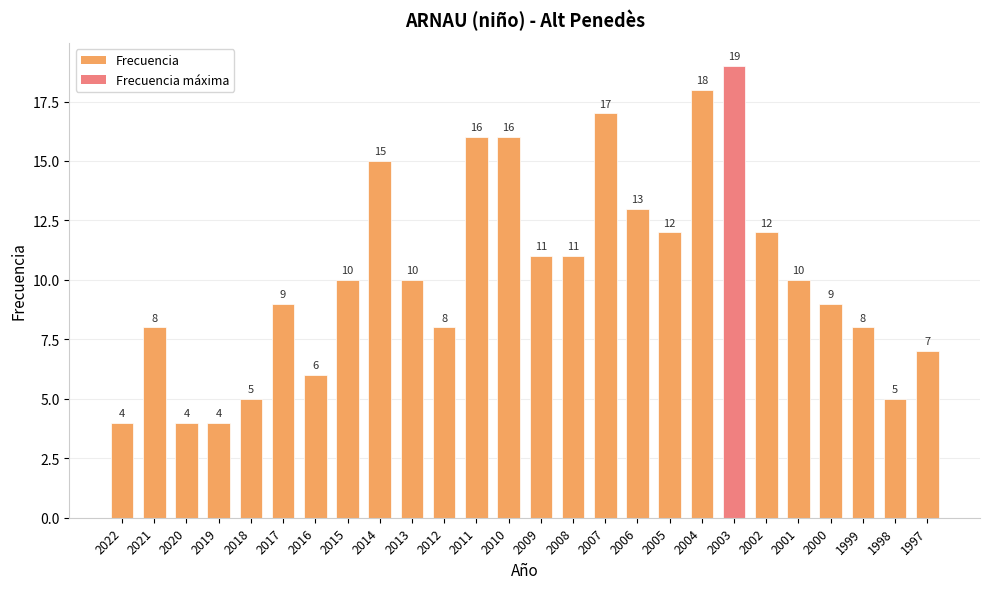

What is the difference between the second highest and second lowest values?

14